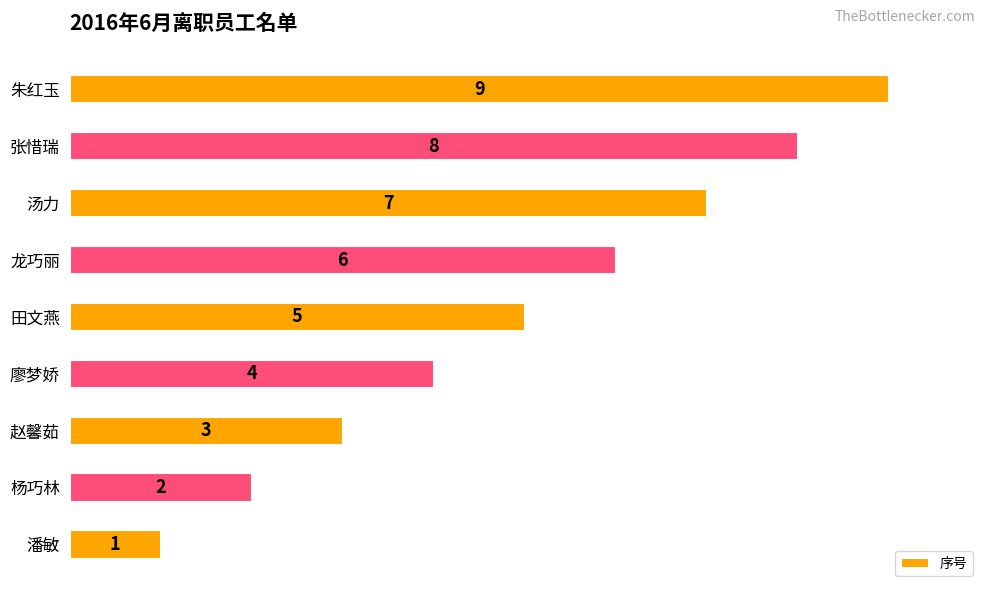

What is the greatest value displayed?

9